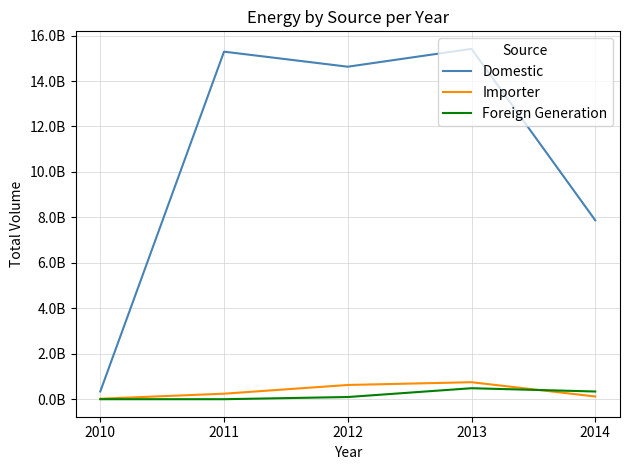

Reading right to left, list all the values displayed in this chart.

Domestic: 2014=7873401948	2013=15416525428	2012=14630575923	2011=15293168099	2010=339950137
Importer: 2014=119370875	2013=747732678	2012=625963601	2011=242313642	2010=21348792
Foreign Generation: 2014=338874129	2013=483240959	2012=95636832	2011=0	2010=0